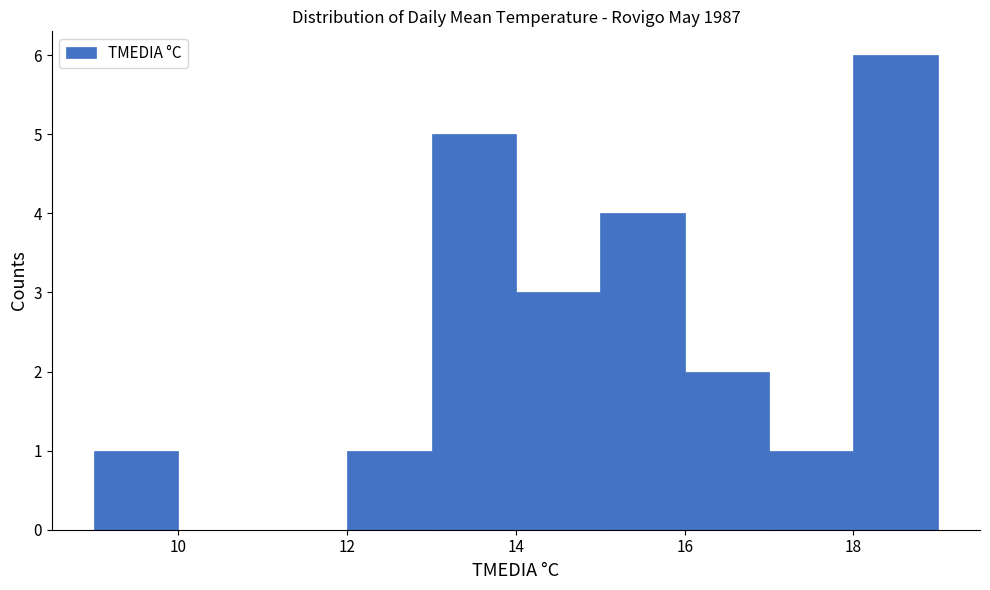

Reading left to right, list every bar in this chart as the range it spans on the x-axis followed by its height. The values are not printed on the chart, so give them approximately, as read against the axis.

9 to 10: 1
10 to 11: 0
11 to 12: 0
12 to 13: 1
13 to 14: 5
14 to 15: 3
15 to 16: 4
16 to 17: 2
17 to 18: 1
18 to 19: 6